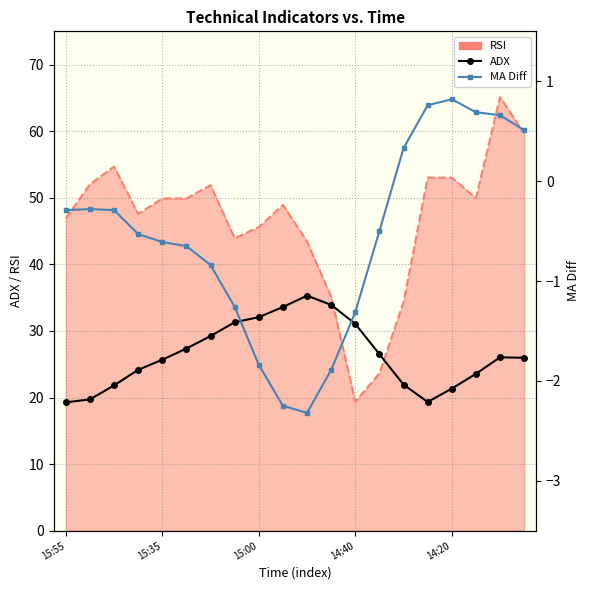

True or false: ADX has more than 1 points higher than both neighbors.

True